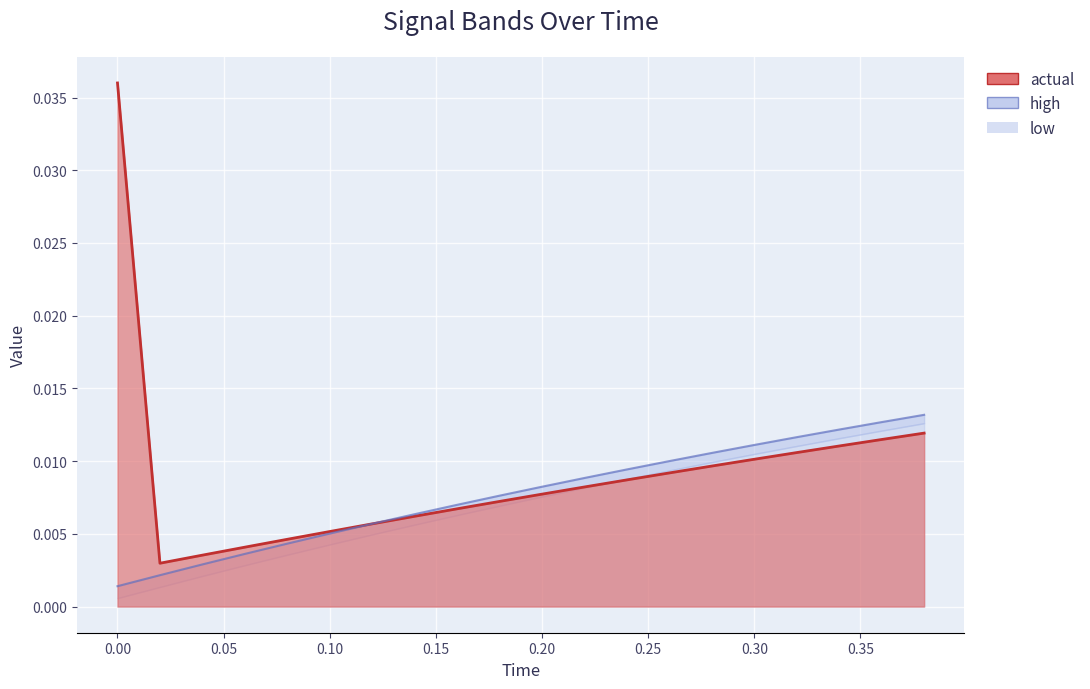

At how many categories does at least one series exceed 0?

20